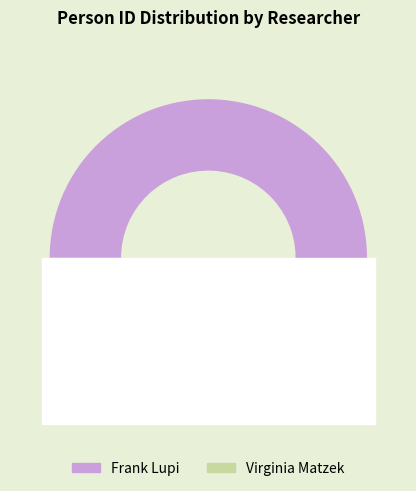

To the nearest percent, what is the difference between the Virginia Matzek and Frank Lupi slice percentages?

2%